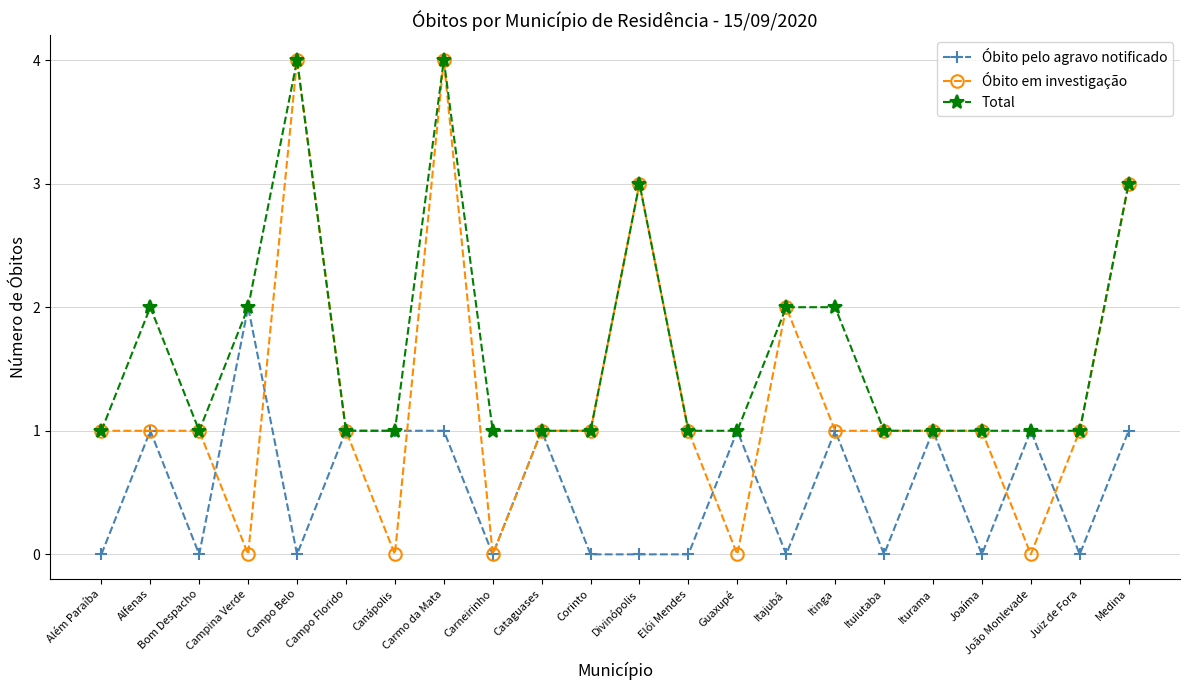

What are all the series names shown in the legend?

Óbito pelo agravo notificado, Óbito em investigação, Total